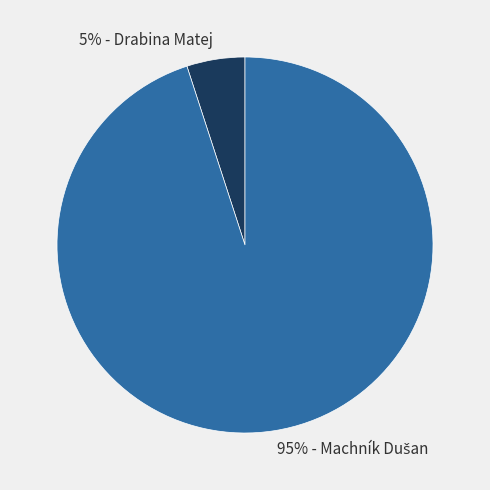

True or false: 5% - Drabina Matej accounts for 5% of the total.

True